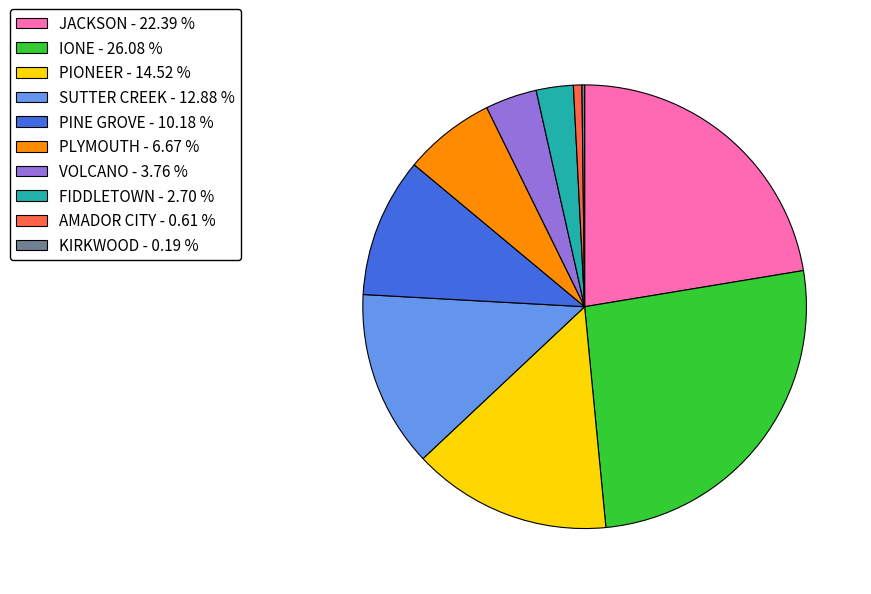

Combined, do PIONEER - 14.52 % and IONE - 26.08 % account for over 50%?

No